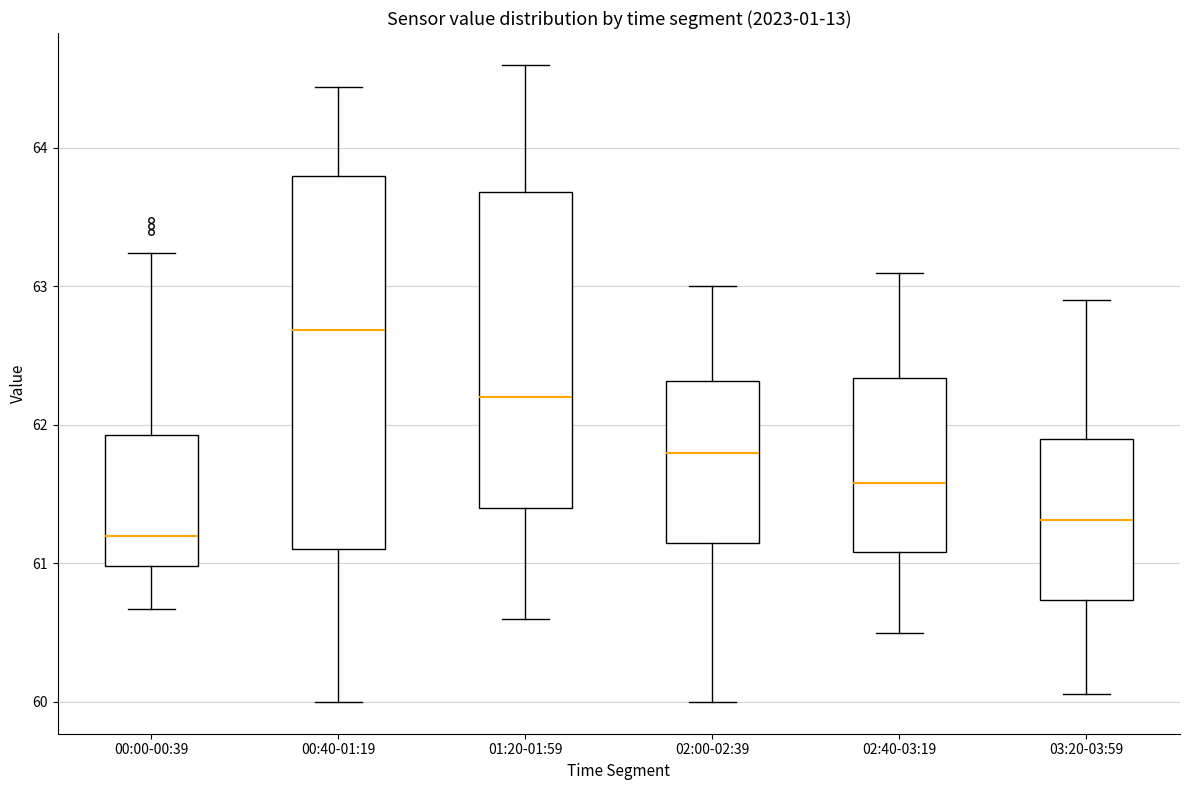

Comparing the boxes themselves (not the whiskers), which one is the tallest?

00:40-01:19